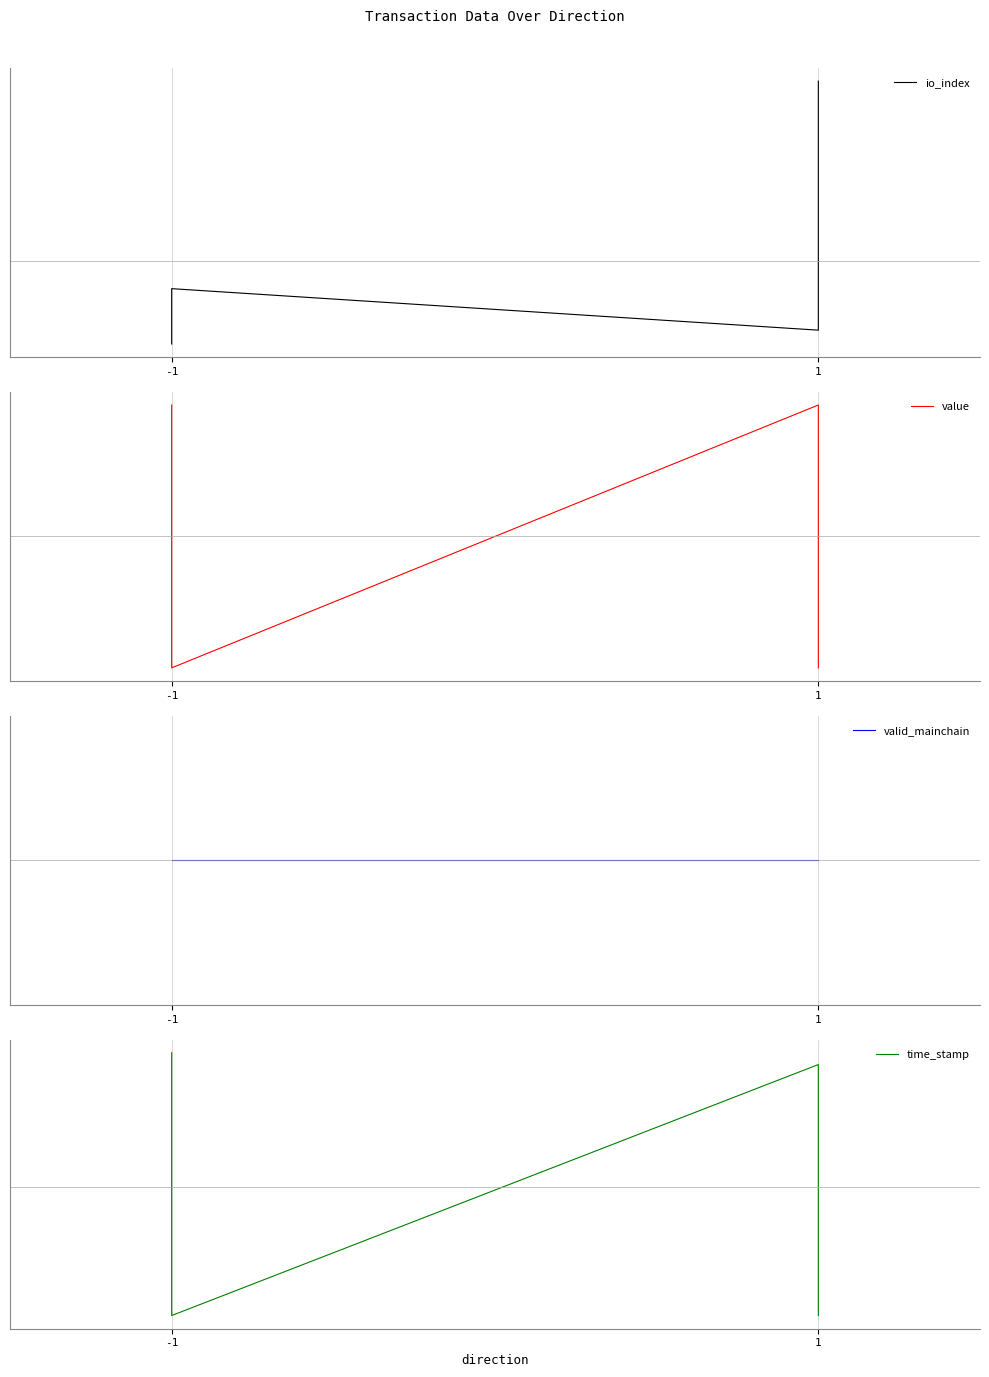

Which series has the largest range (max minus min)?

io_index